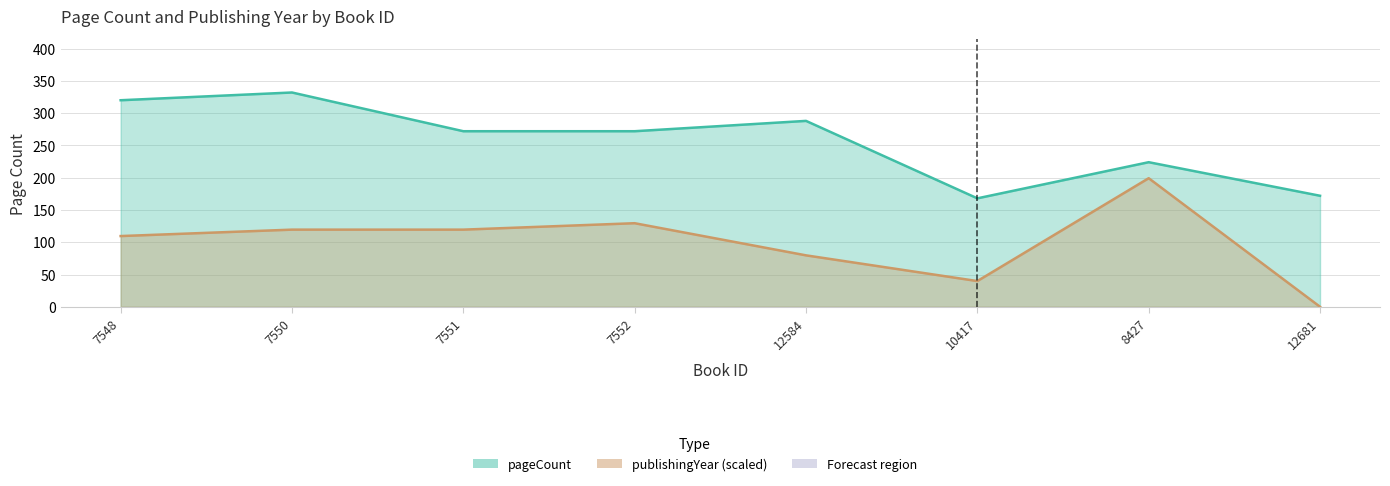

True or false: publishingYear and pageCount cross at least once.

False